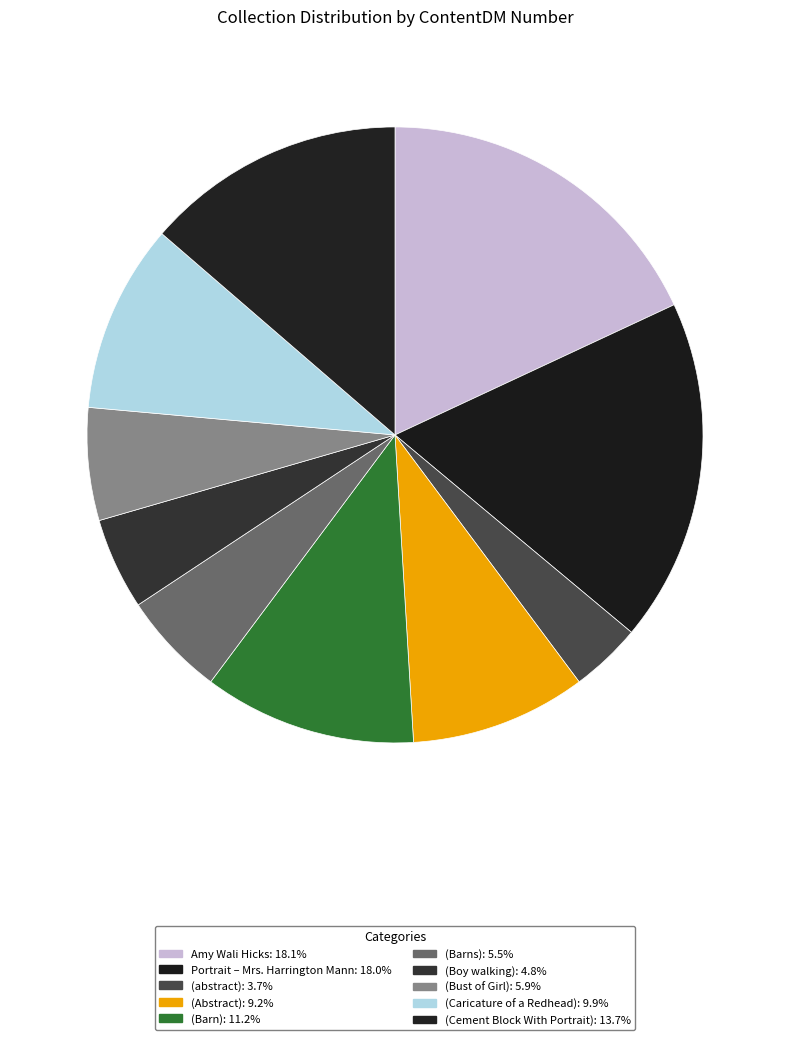

Is there any slice that represents more than half of the pie?

No